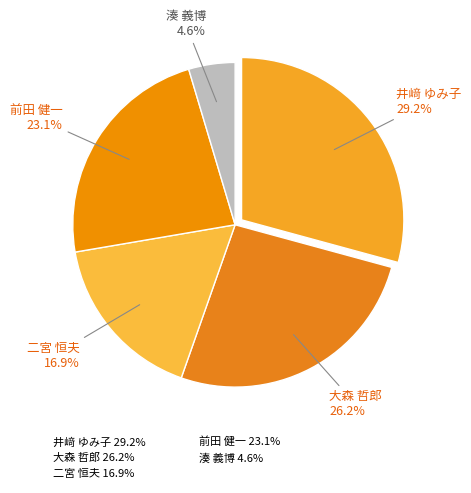

To the nearest percent, what portion does 湊 義博 represent?

5%